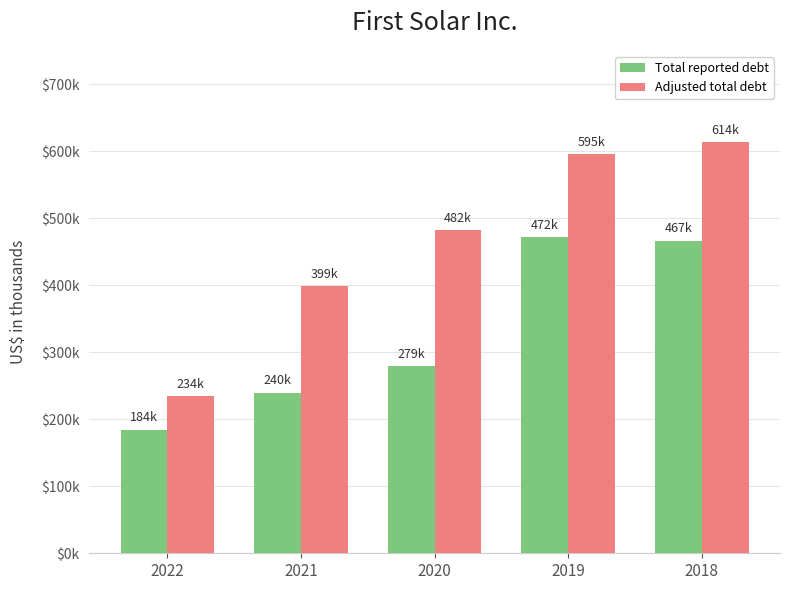

What are all the series names shown in the legend?

Total reported debt, Adjusted total debt